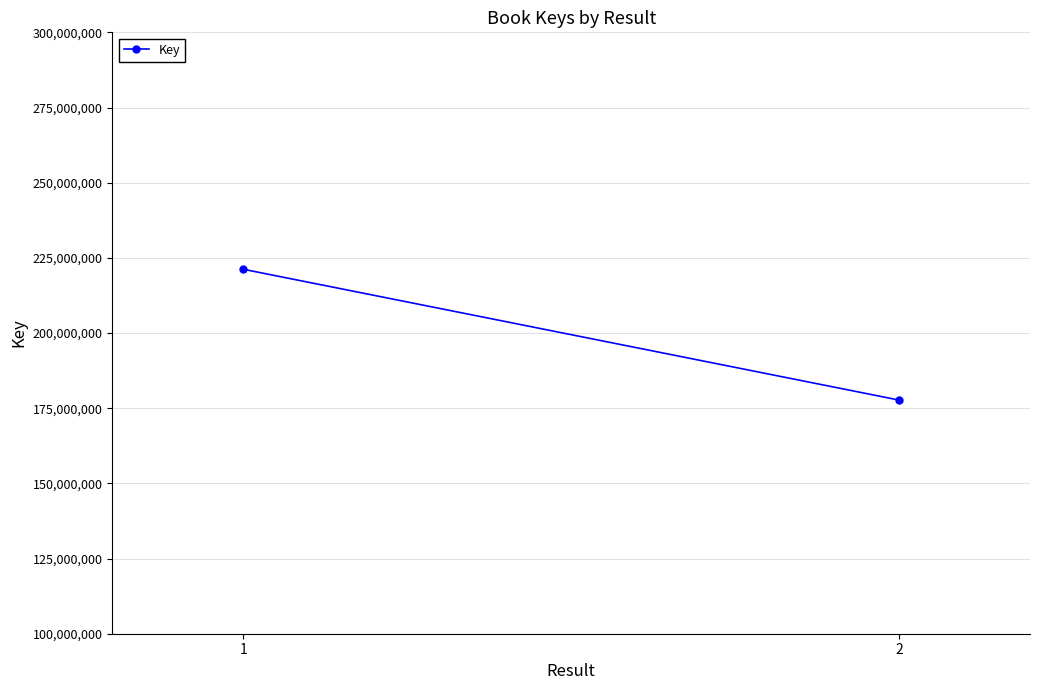

At which label is the value closest to 199457956?

1